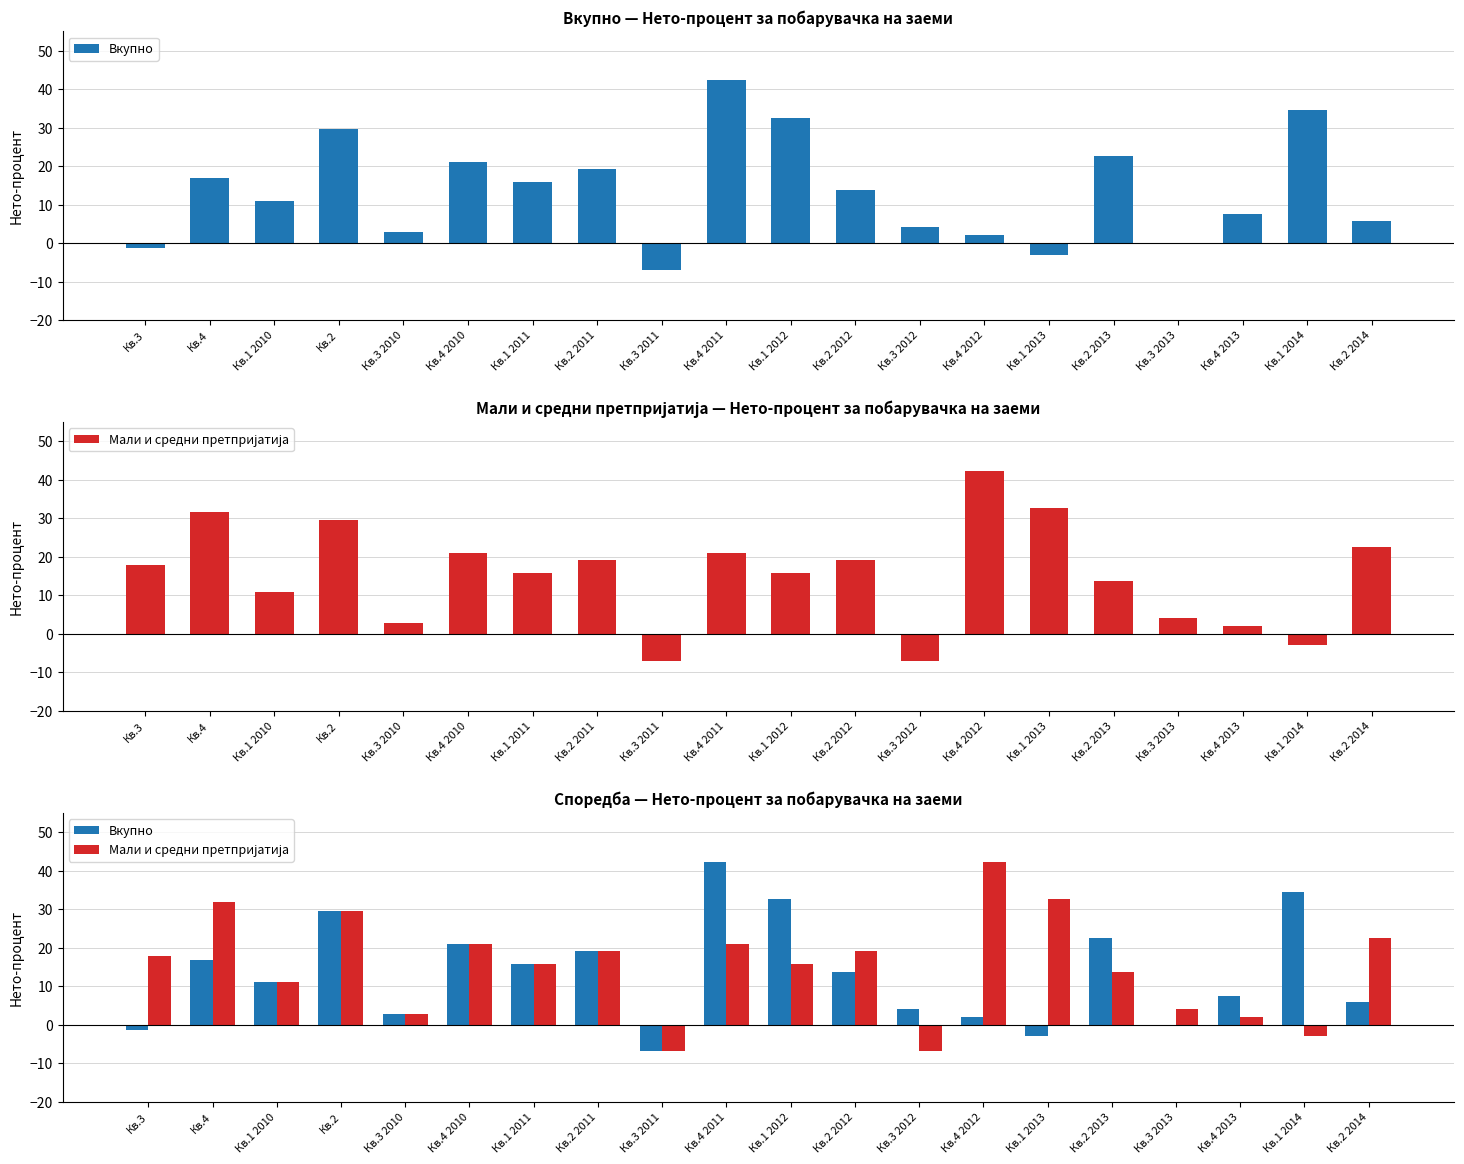

How many values in Мали и средни претпријатија are below zero?

3